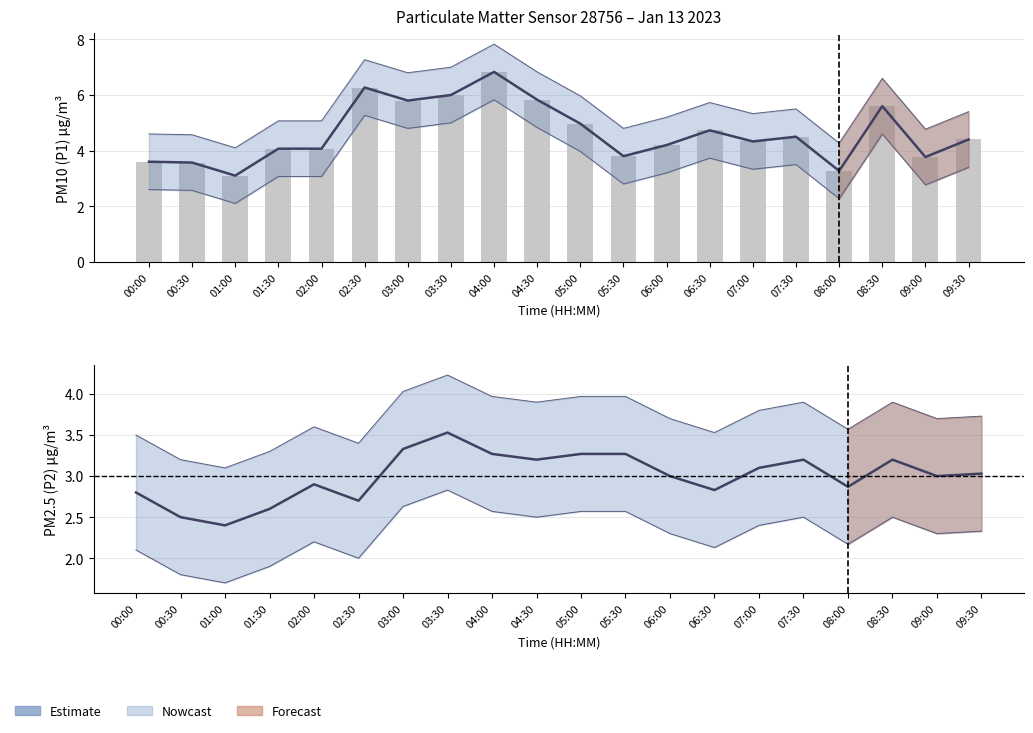

What position from the left is 05:30?

12